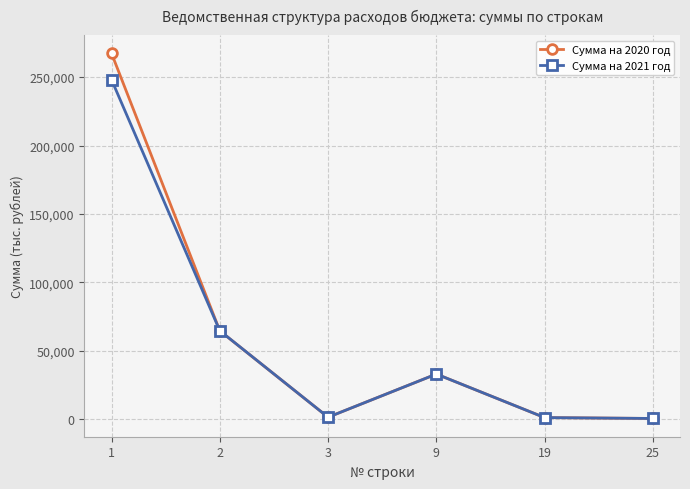

What is the total value across all series at 2?

129373.4